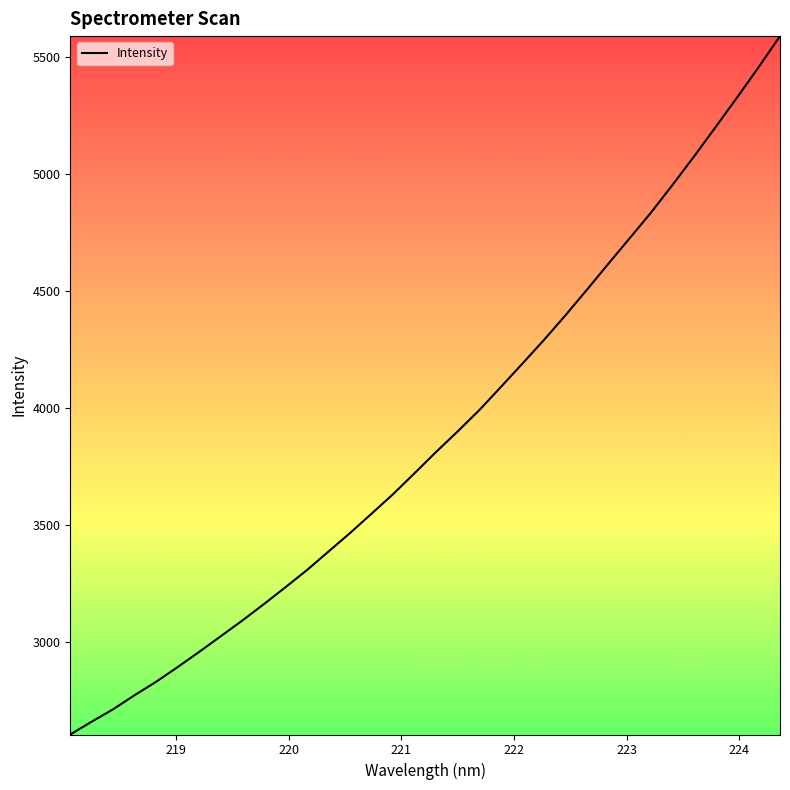

What is the maximum value shown in the chart?

5590.9